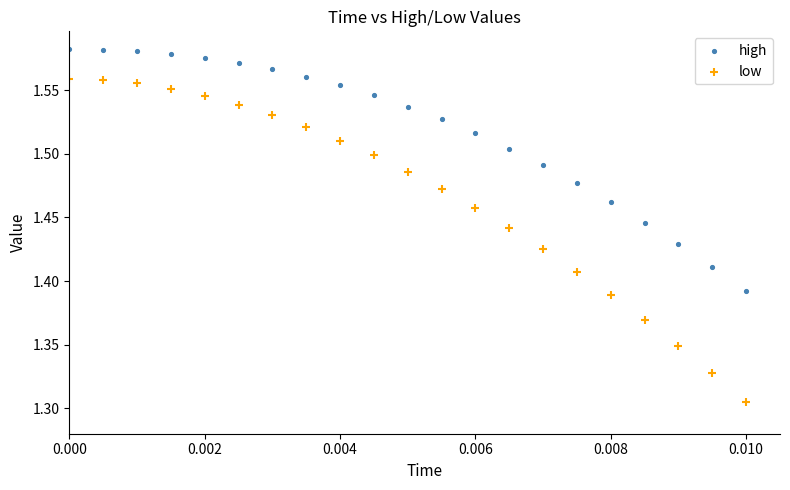

Which series has the widest spread of Y values?

low